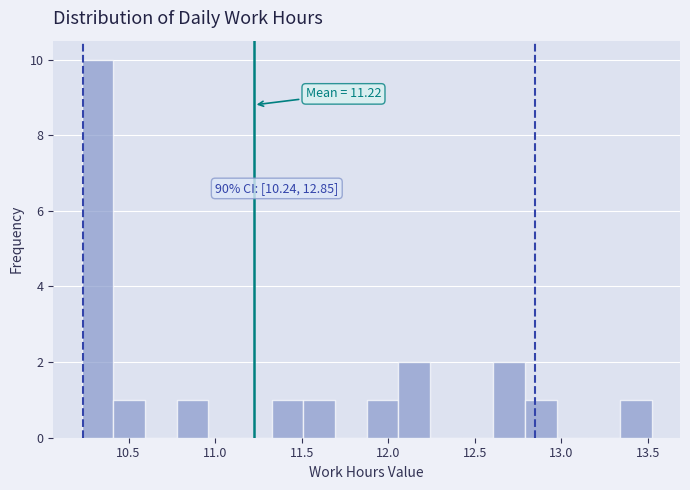

Read against the x-axis, roughly where is the centre of the tallest bar?

10.30